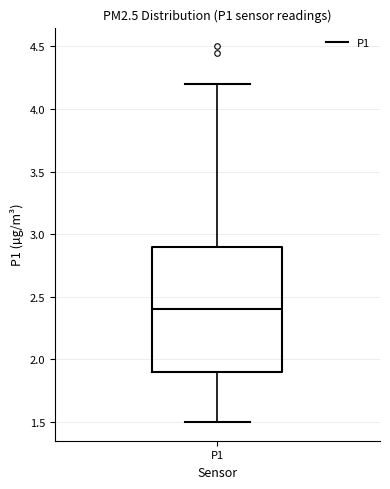

Transcribe this box plot: give where the median line is, the range the box spans, and where the two whiskers end, as read against the y-axis. The values are not printed on the chart, so give them approximately, as read against the axis.

median 2.4, box 1.9 to 2.9, whiskers 1.5 to 4.2